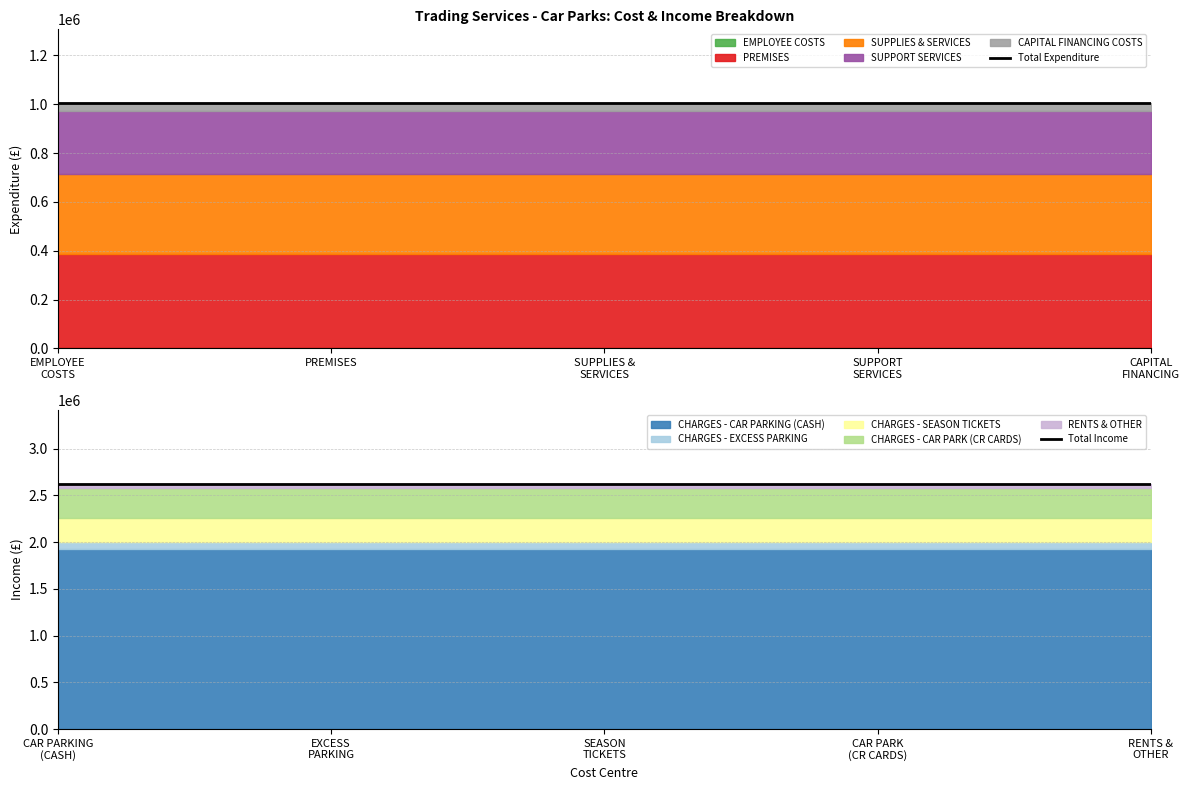

What is the approximate value of Total Expenditure at EMPLOYEE
COSTS?

1005282.7